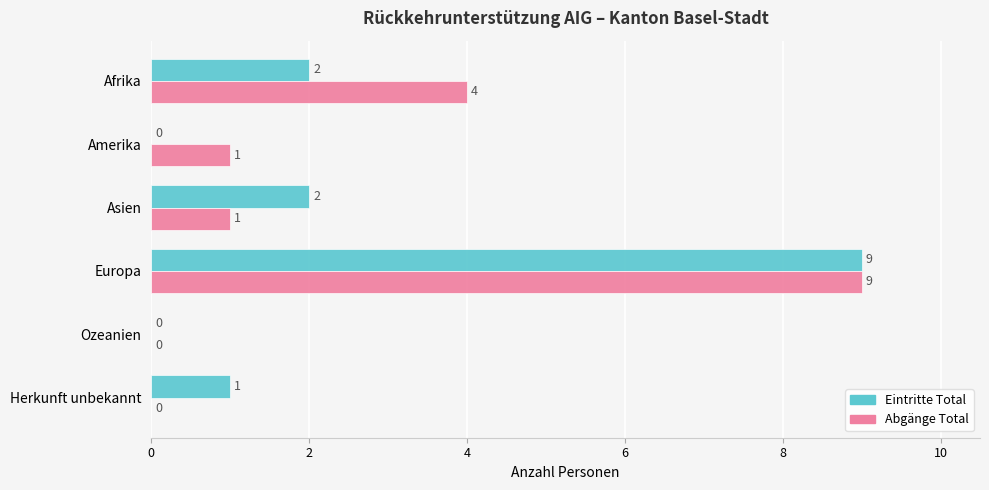

What is the sum of the Abgänge Total values at Afrika and Asien?

5